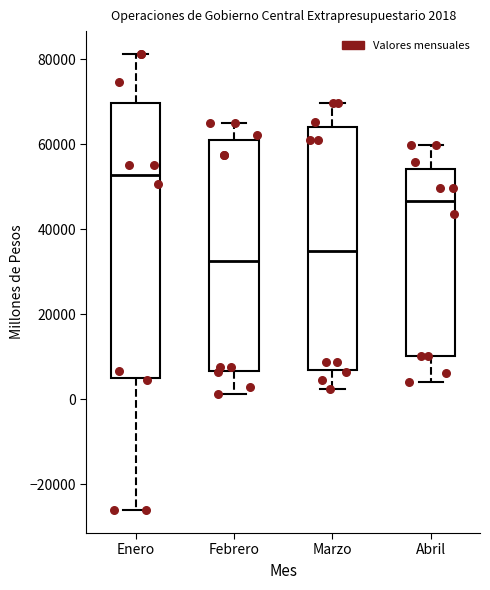

Comparing the boxes themselves (not the whiskers), which one is the tallest?

Enero